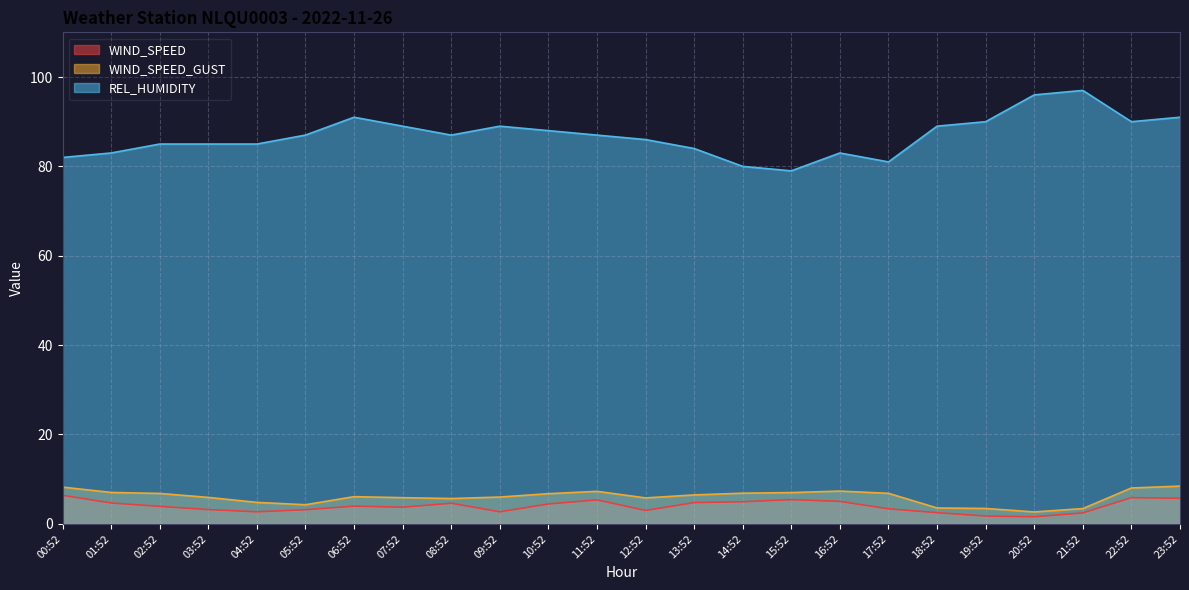

At which category does WIND_SPEED reach its first local peak?

06:52